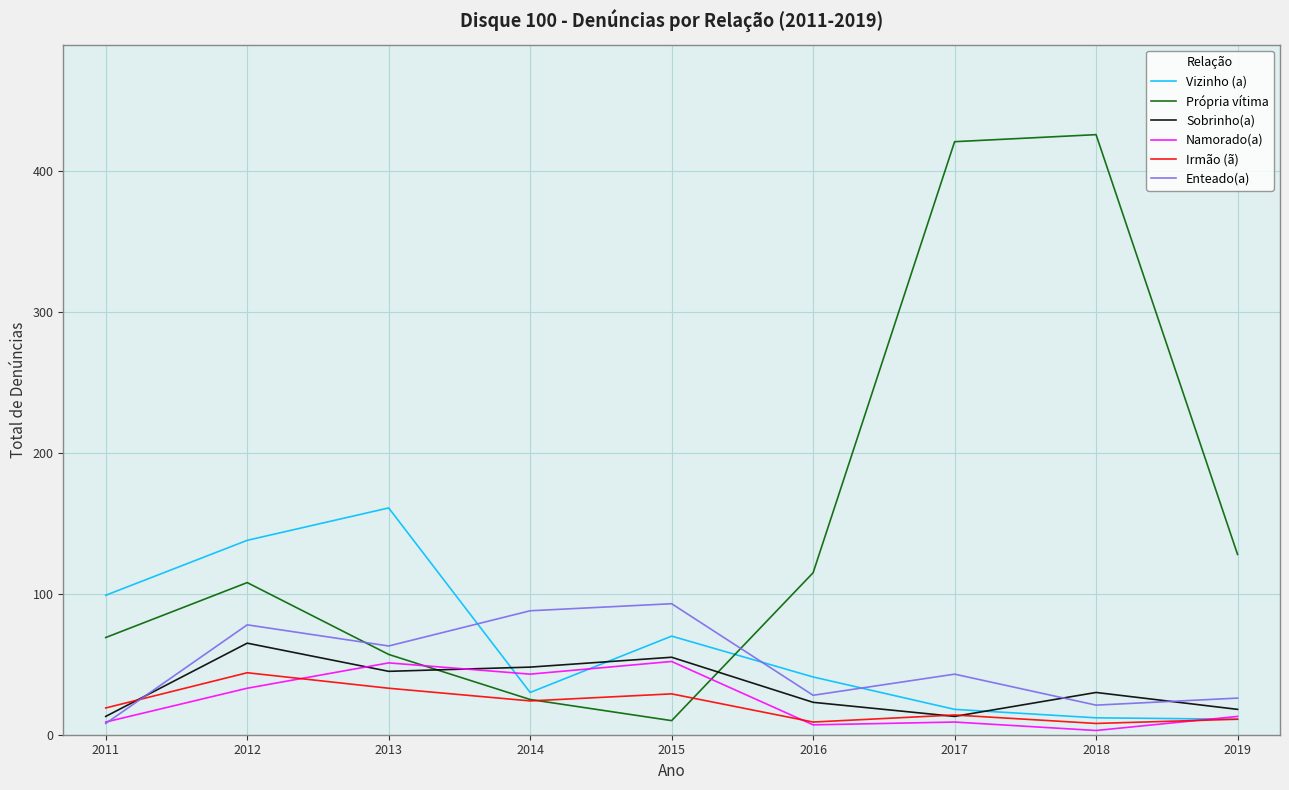

What is the average value of the Própria vítima series?

151